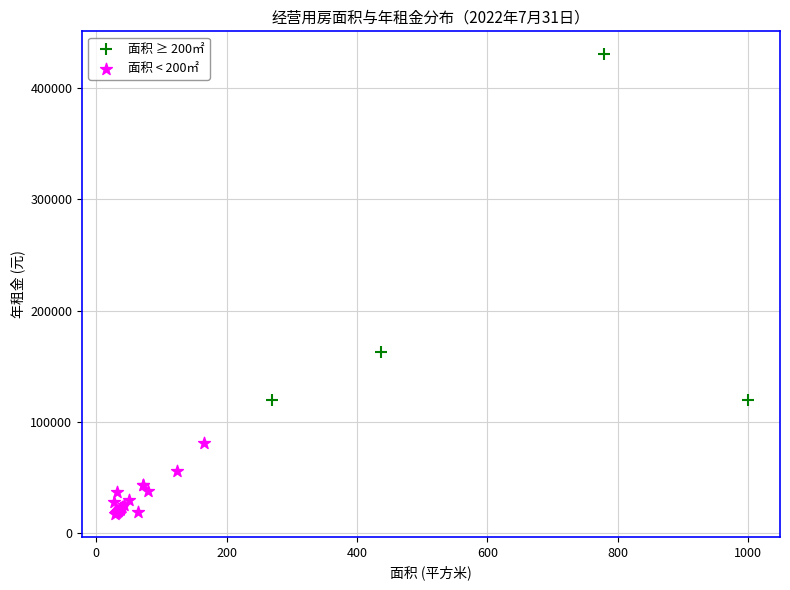

Which series has the largest Y range (max minus min)?

面积 ≥ 200㎡